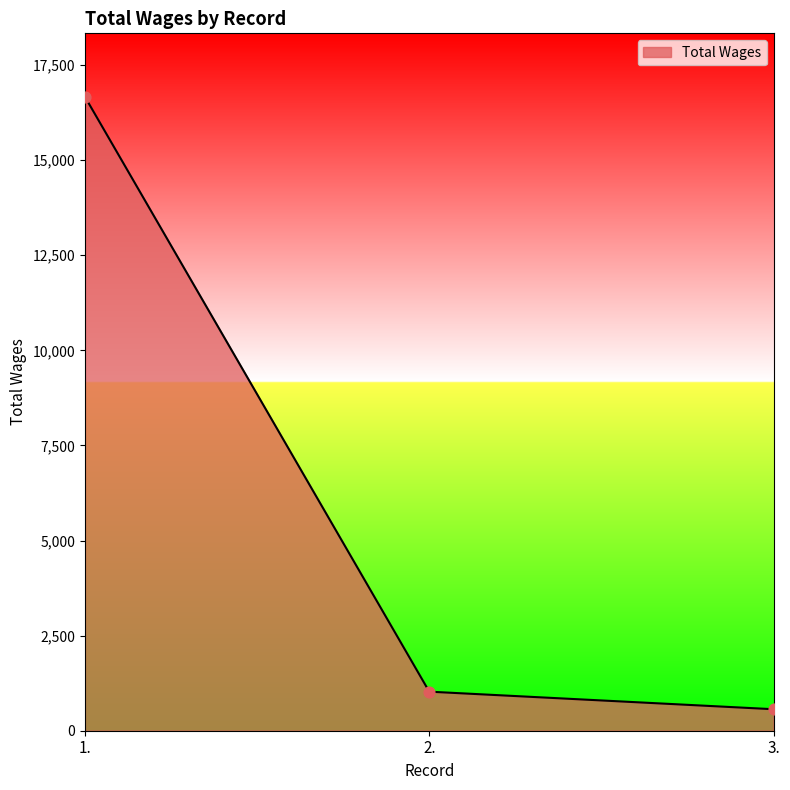

Between 1. and 2., which is larger?

1.